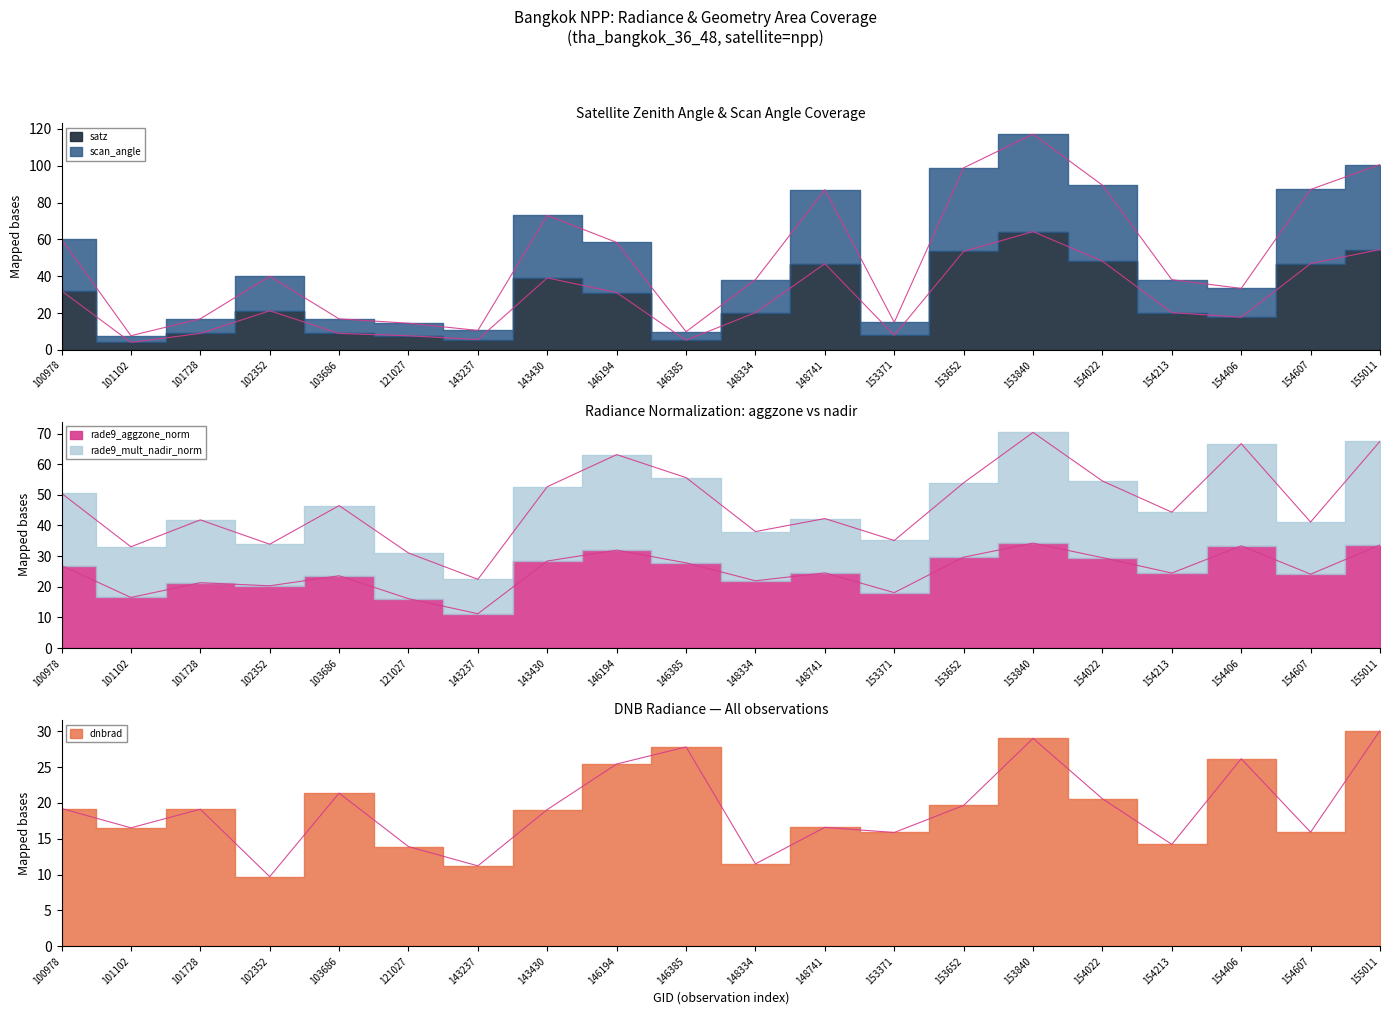

What is the approximate value of dnbrad at 154213?

14.2